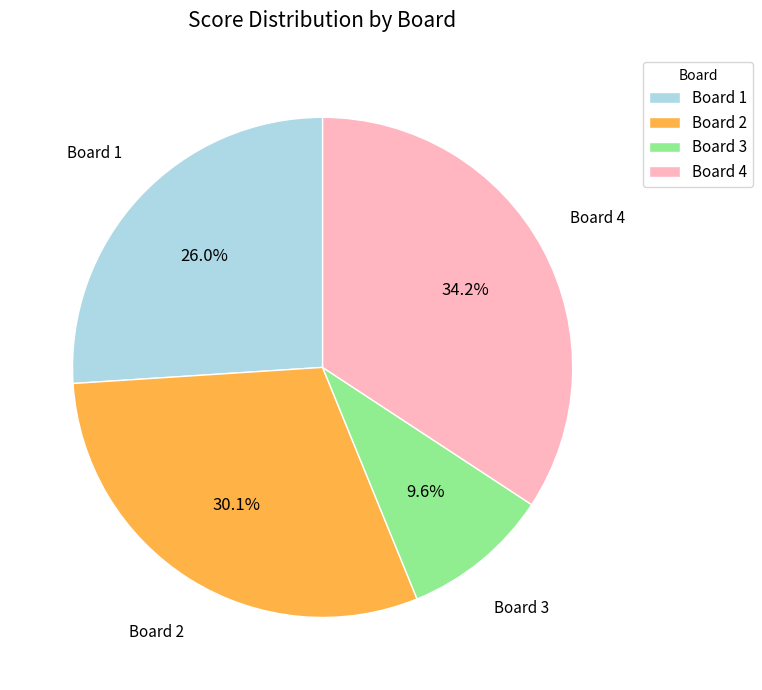

Does any single category account for the majority?

No